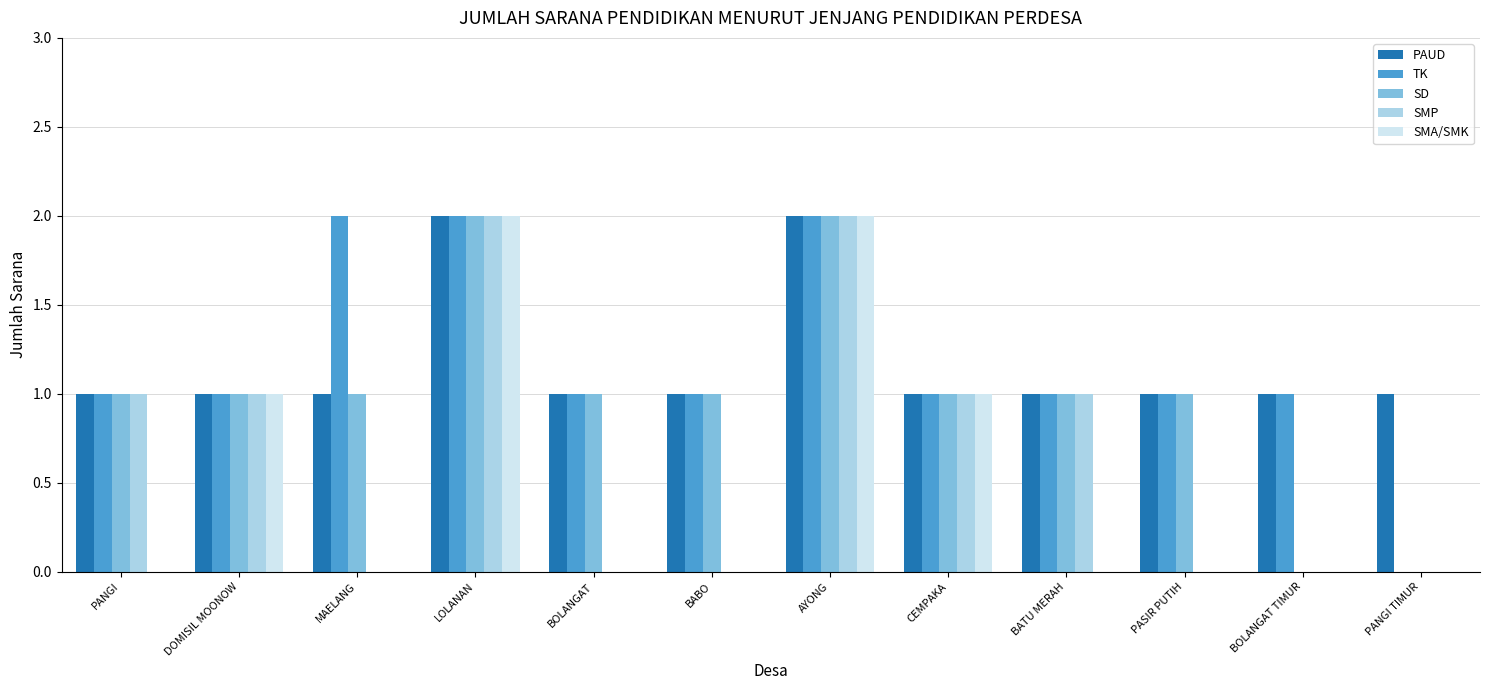

Between PANGI and PASIR PUTIH, which series saw the biggest shift?

SMP